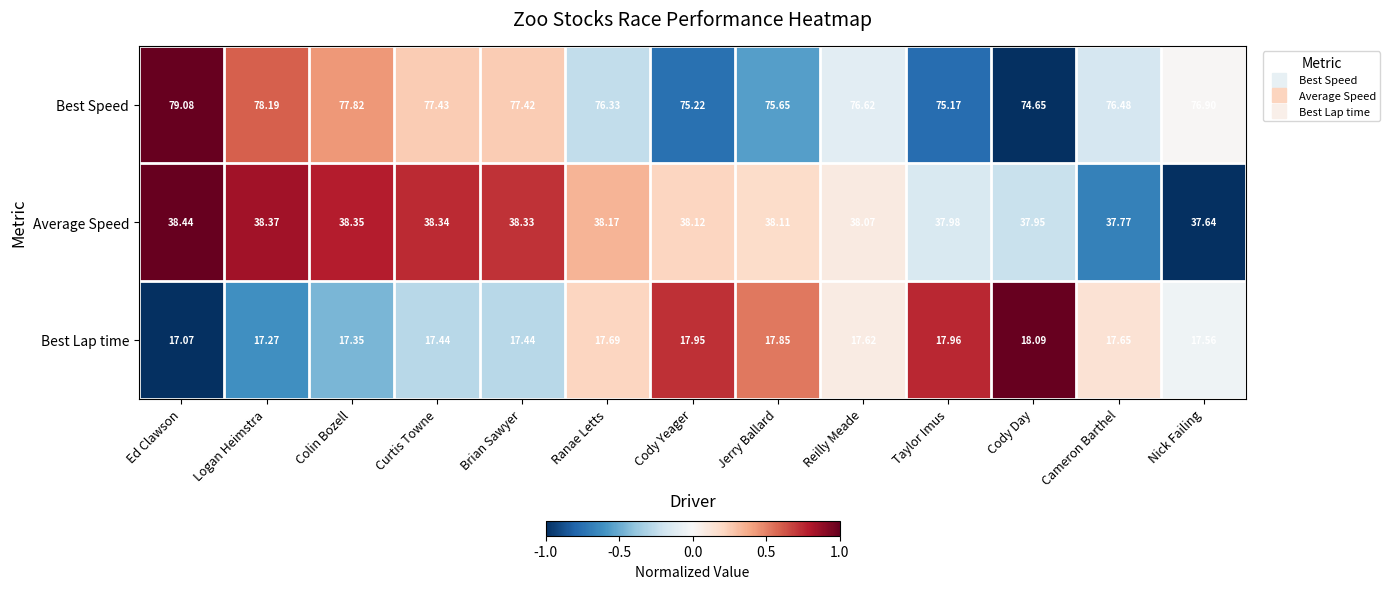

How many values in the Best Speed series exceed 76?

9